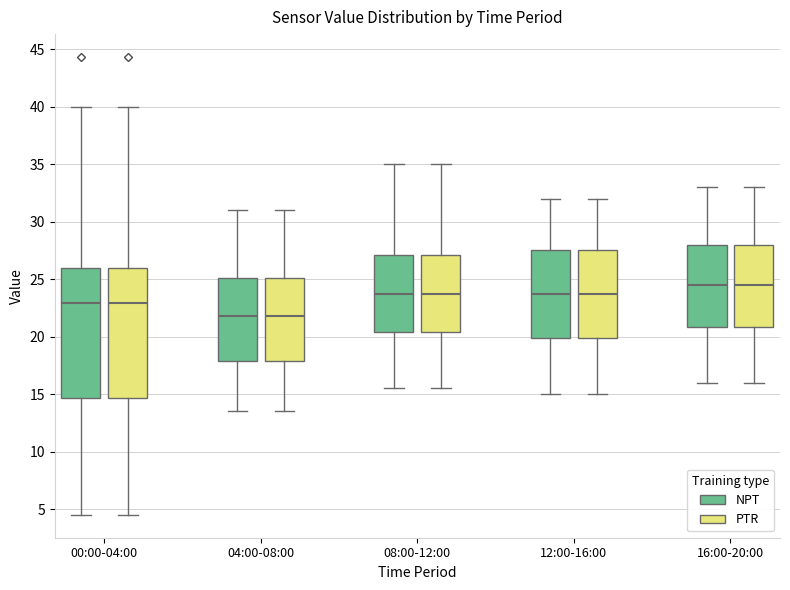

Reading left to right, read every box against the y-axis: the position of its median line, the range the box covers, and the ends of its whiskers. The values are not printed on the chart, so give them approximately, as read against the axis.

00:00-04:00 (NPT): median 23.0, box 14.5 to 26.0, whiskers 4.5 to 40.0
00:00-04:00 (PTR): median 23.0, box 14.5 to 26.0, whiskers 4.5 to 40.0
04:00-08:00 (NPT): median 22.0, box 18.0 to 25.0, whiskers 13.5 to 31.0
04:00-08:00 (PTR): median 22.0, box 18.0 to 25.0, whiskers 13.5 to 31.0
08:00-12:00 (NPT): median 24.0, box 20.5 to 27.0, whiskers 15.5 to 35.0
08:00-12:00 (PTR): median 24.0, box 20.5 to 27.0, whiskers 15.5 to 35.0
12:00-16:00 (NPT): median 24.0, box 20.0 to 27.5, whiskers 15.0 to 32.0
12:00-16:00 (PTR): median 24.0, box 20.0 to 27.5, whiskers 15.0 to 32.0
16:00-20:00 (NPT): median 24.5, box 21.0 to 28.0, whiskers 16.0 to 33.0
16:00-20:00 (PTR): median 24.5, box 21.0 to 28.0, whiskers 16.0 to 33.0